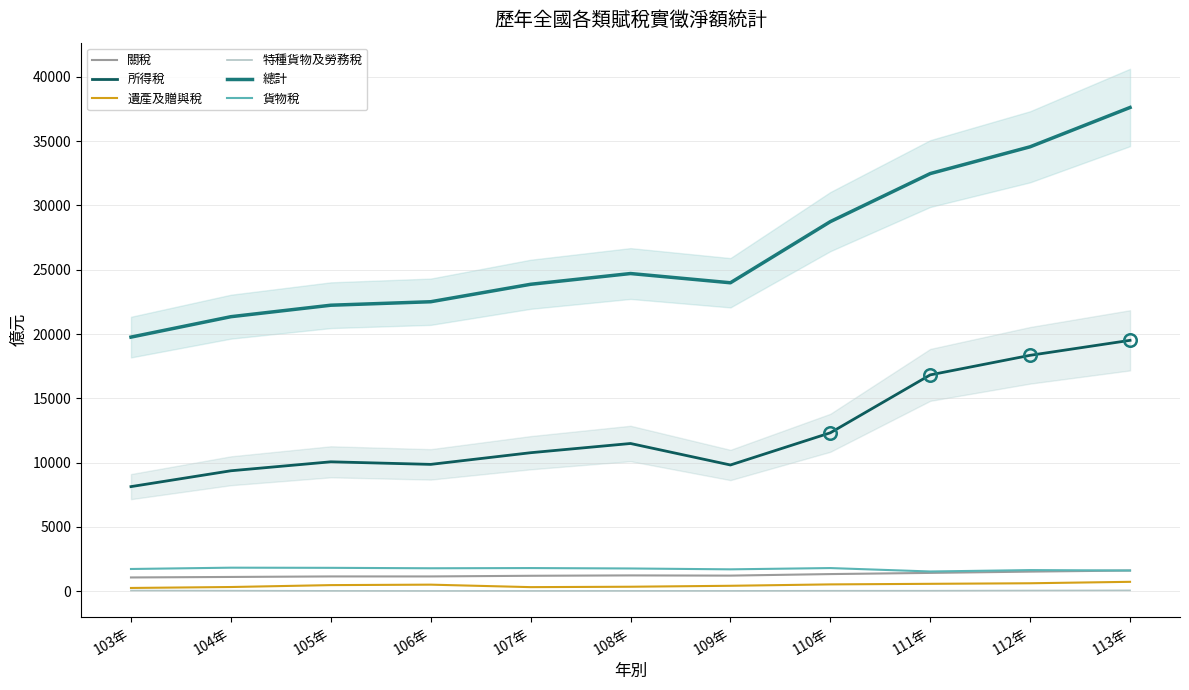

How many data points in 總計 are above 23987?

5